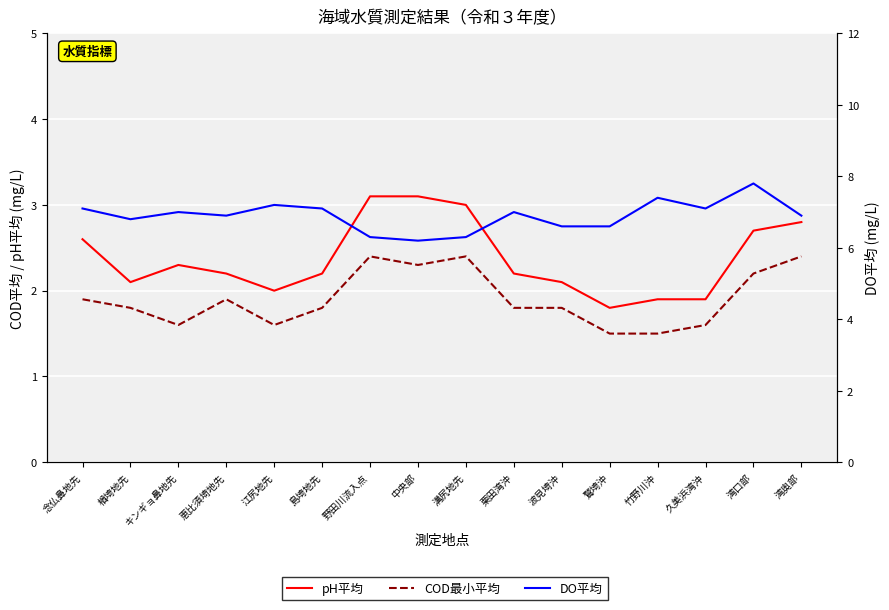

Is the value of COD最小平均 at 中央部 greater than the value of DO平均 at 野田川流入点?

No